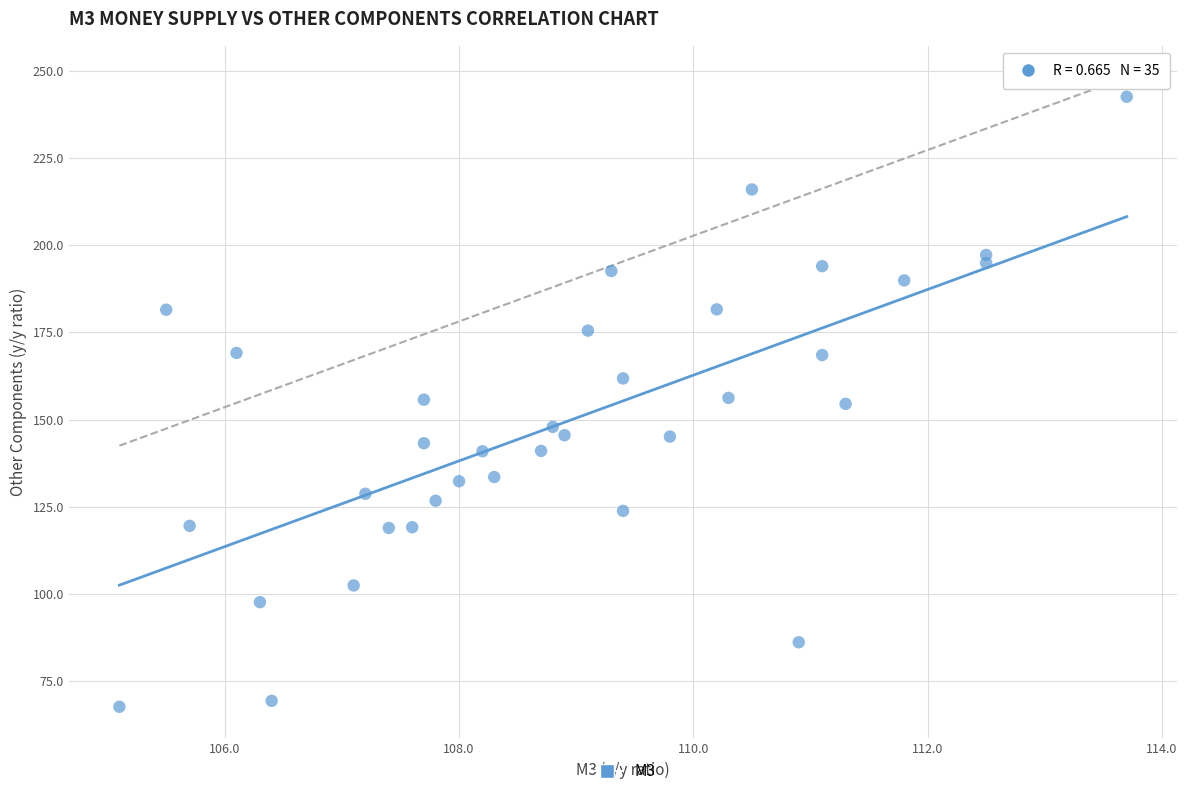

What is the range of Y values (max minus min)?

175.0